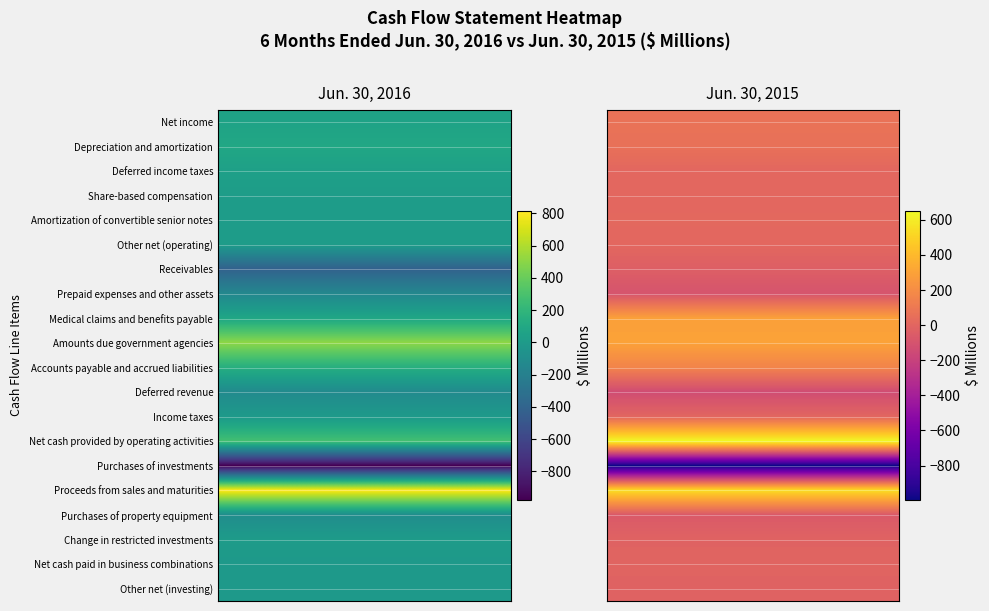

What is the sum of the Other net (operating) values at Net income and Depreciation and amortization?

20